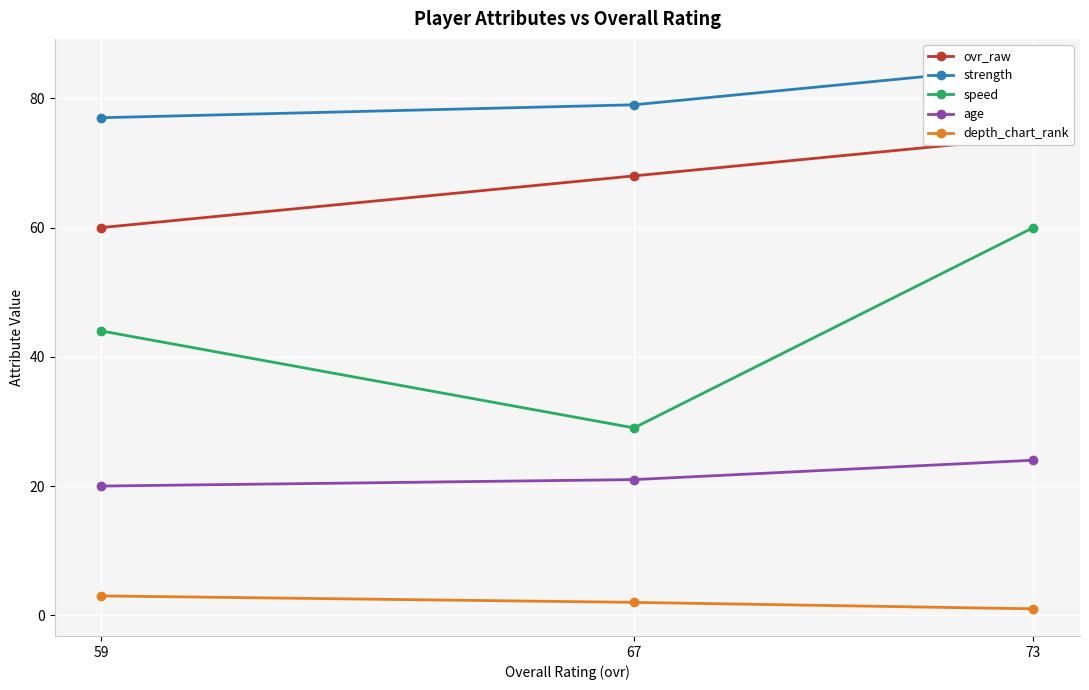

What are all the series names shown in the legend?

ovr_raw, strength, speed, age, depth_chart_rank